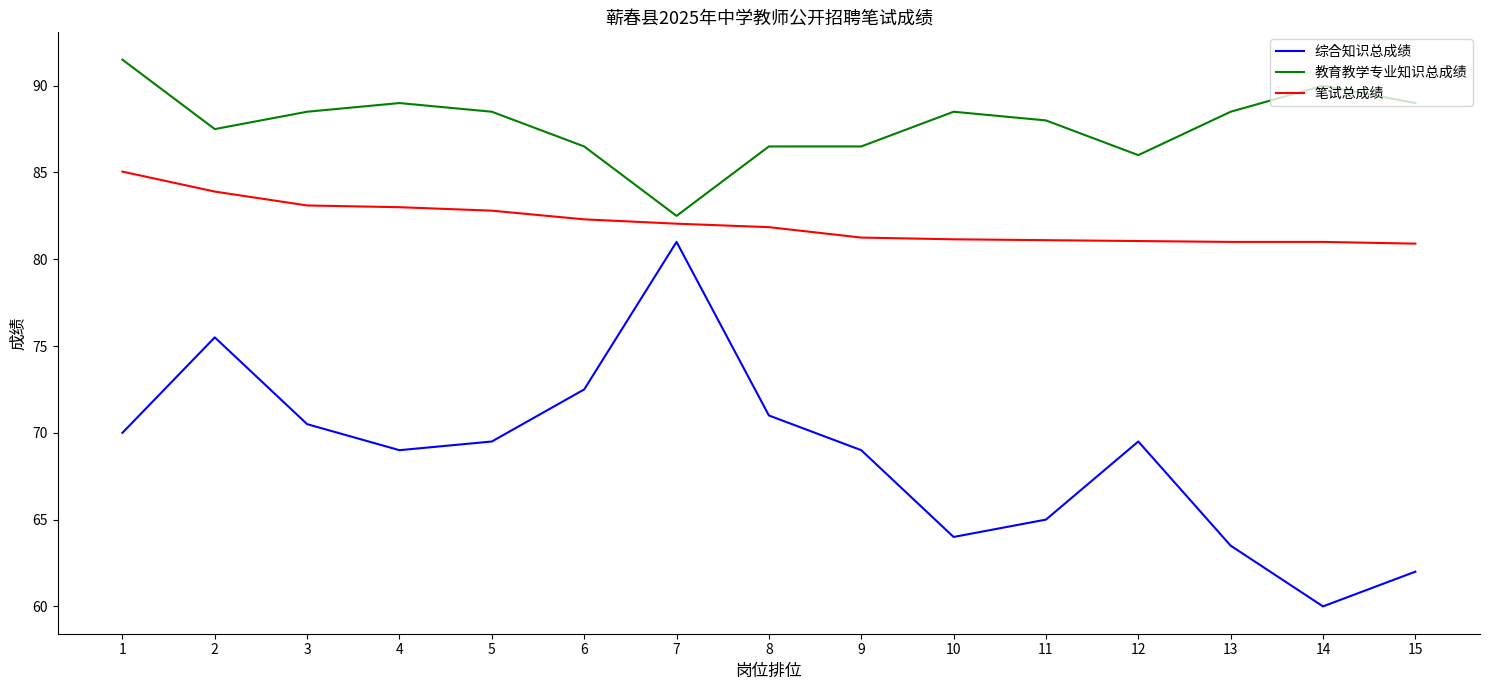

What is the difference between the maximum and minimum values in the 教育教学专业知识总成绩 series?

9.0